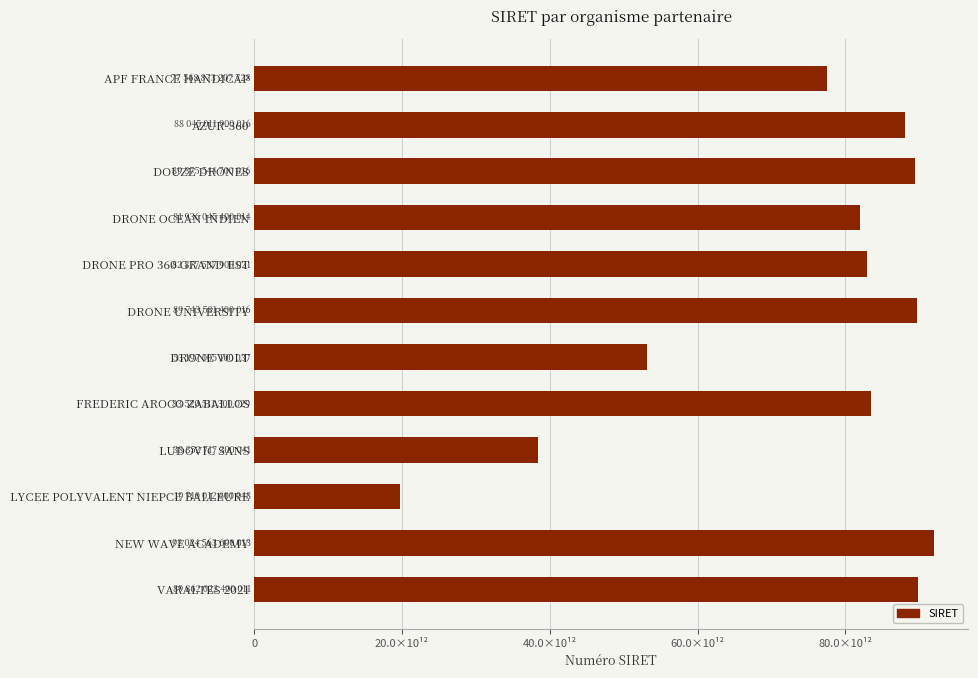

Which category has the lowest value across all series?

LYCEE POLYVALENT NIEPCE BALLEURE